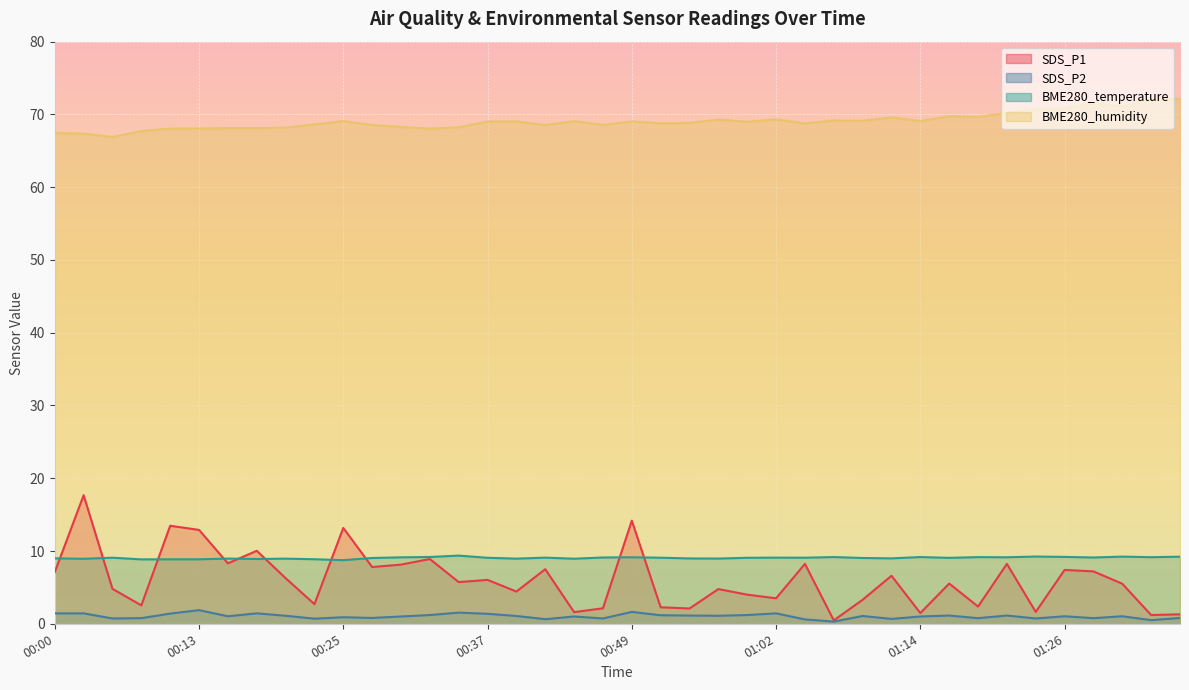

What is the difference between the SDS_P1 values at 01:14 and 00:42?

6.0